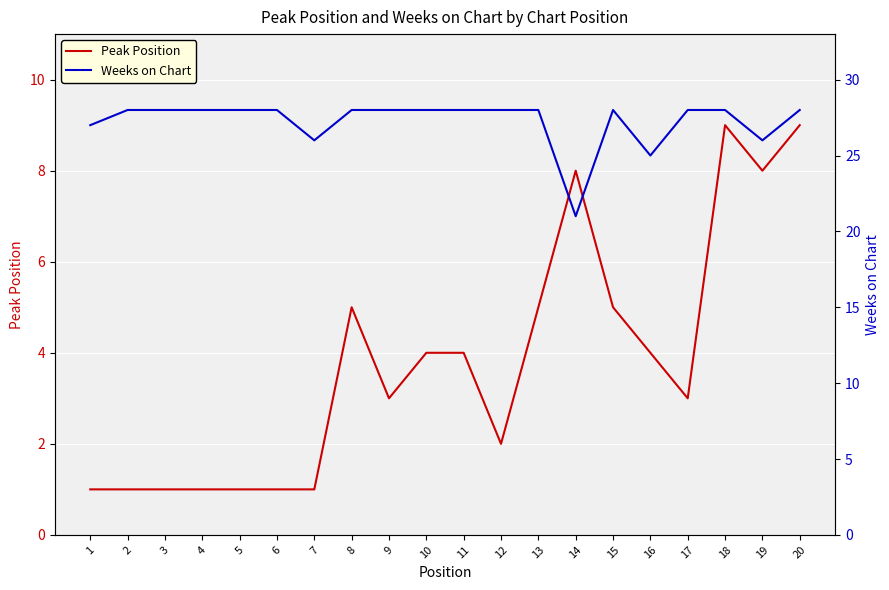

What is the value of the Weeks on Chart point at the 7th from the left?

26